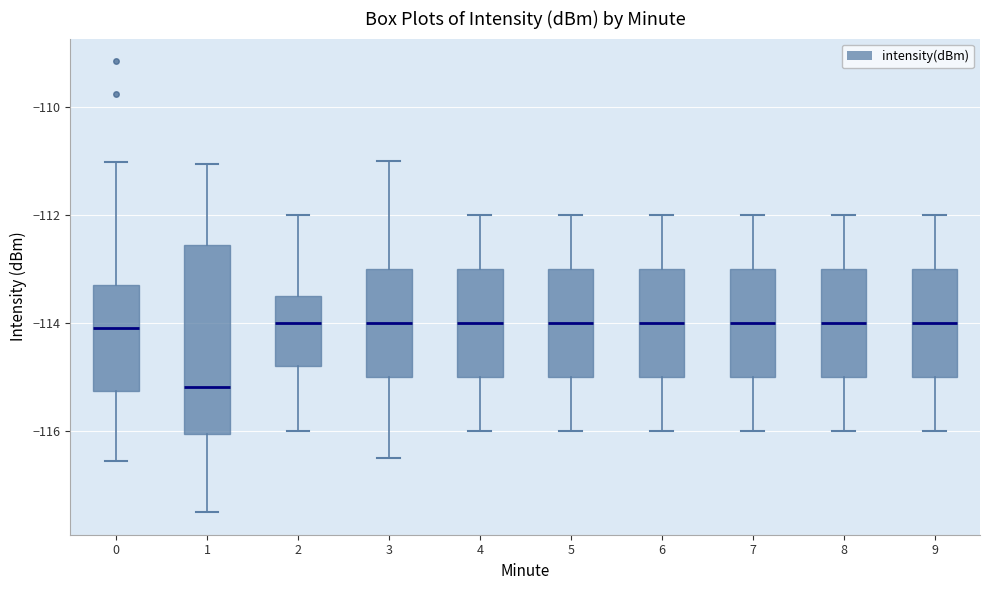

Which box is the tallest, from its lower edge to its upper edge?

1